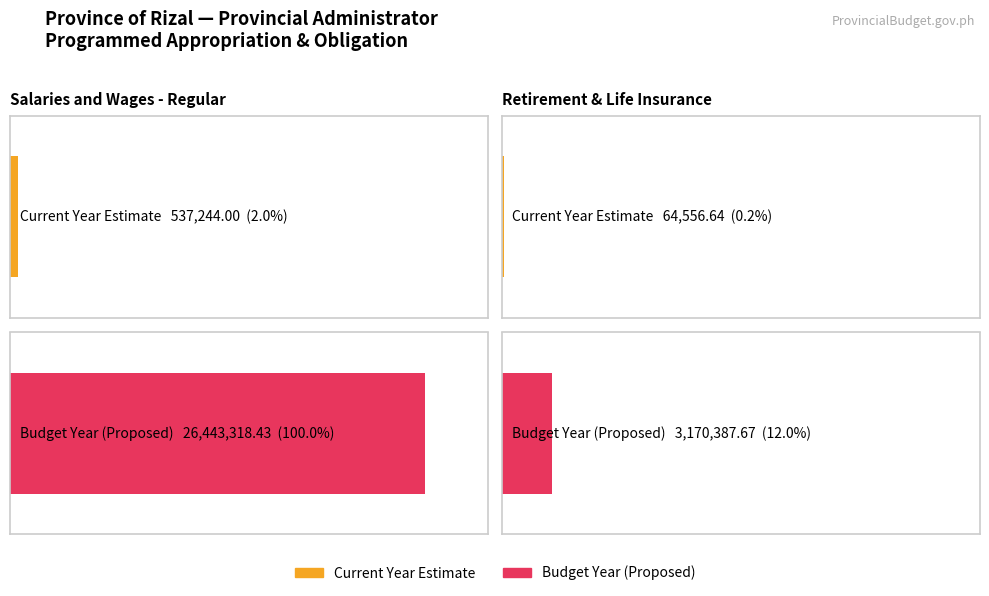

What is the spread (max minus min) of values at Salaries and Wages - Regular?

25906074.4